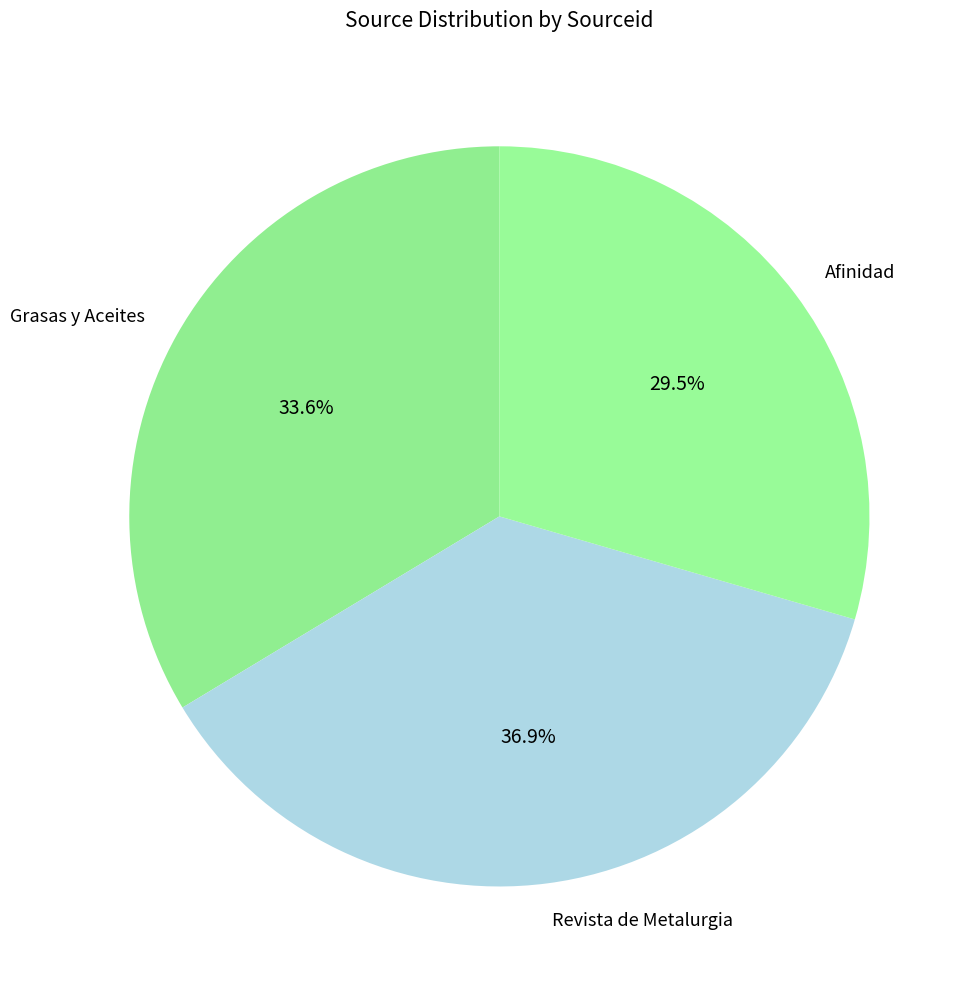

To the nearest percent, what is the difference between the Afinidad and Revista de Metalurgia slice percentages?

7%